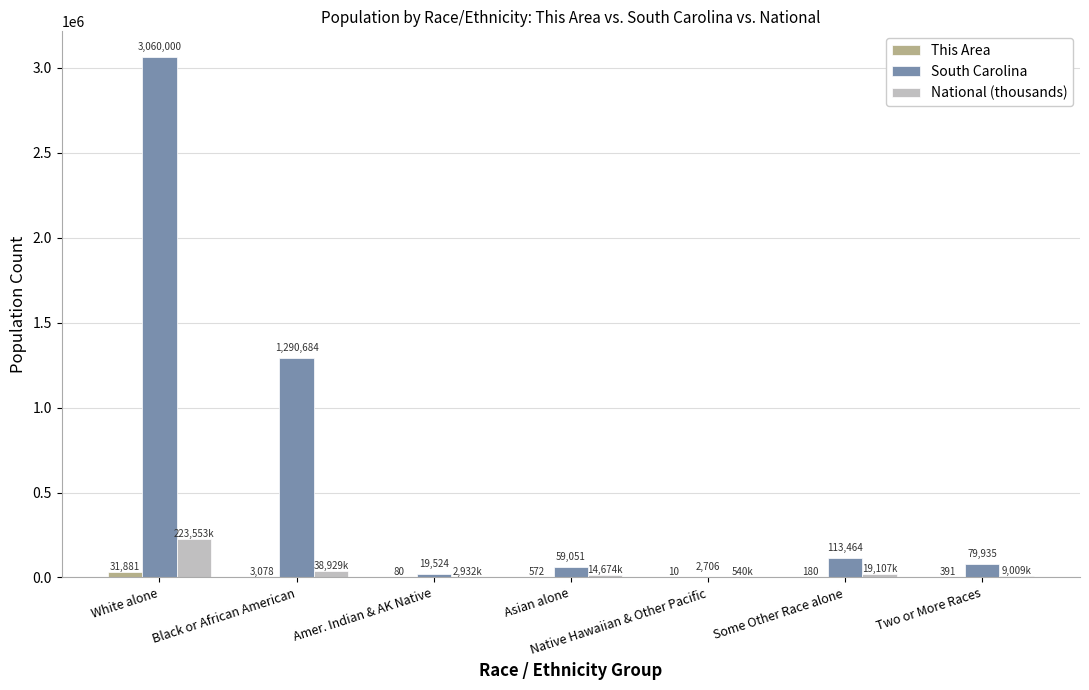

What is the maximum value shown in the chart?

3060000.0